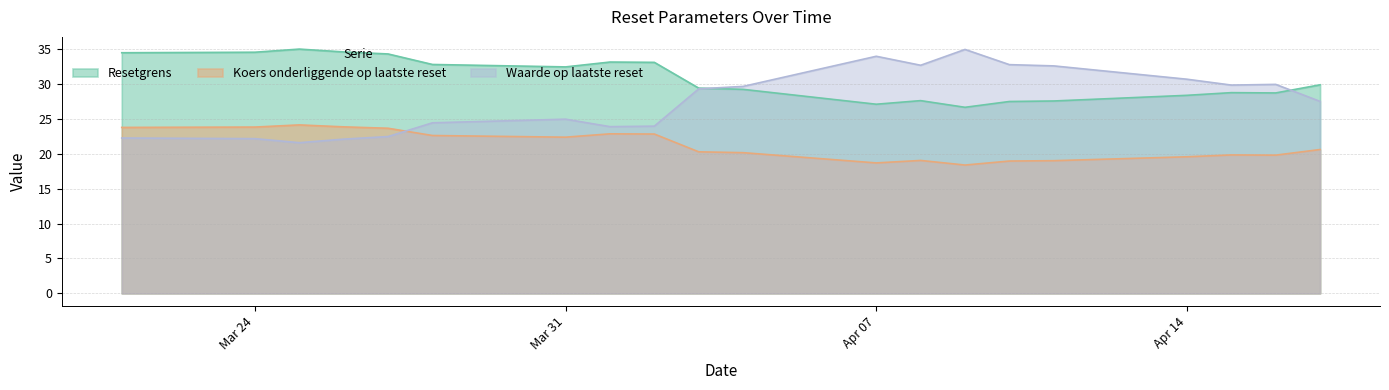

True or false: Koers onderliggende op laatste reset and Resetgrens cross at least once.

False